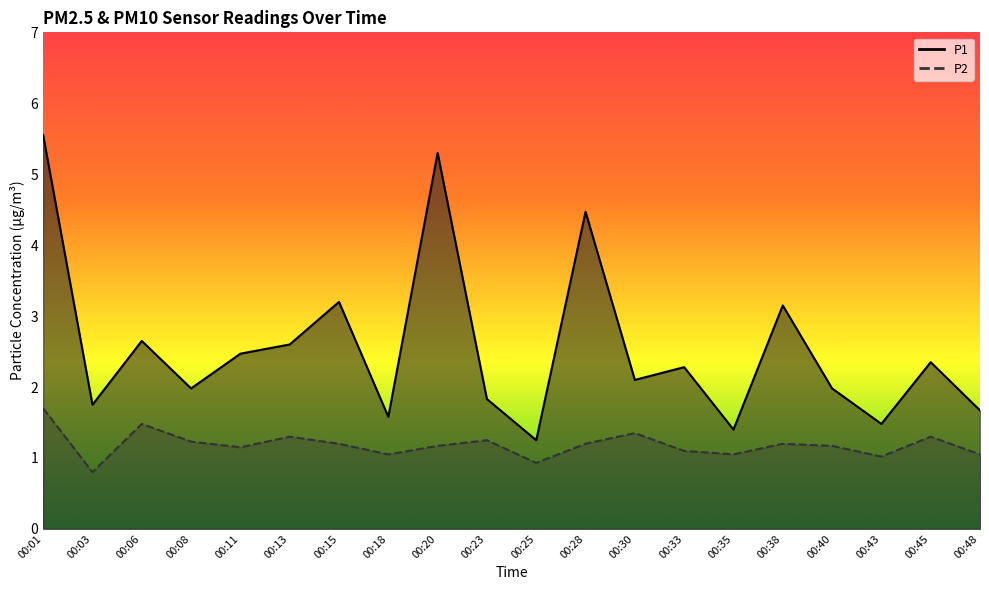

What value does the P2 series have at 00:30?

1.4